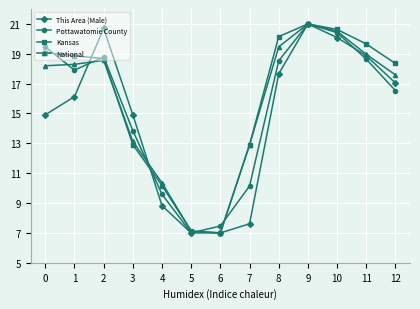

Where is the first local maximum for Pottawatomie County?

2